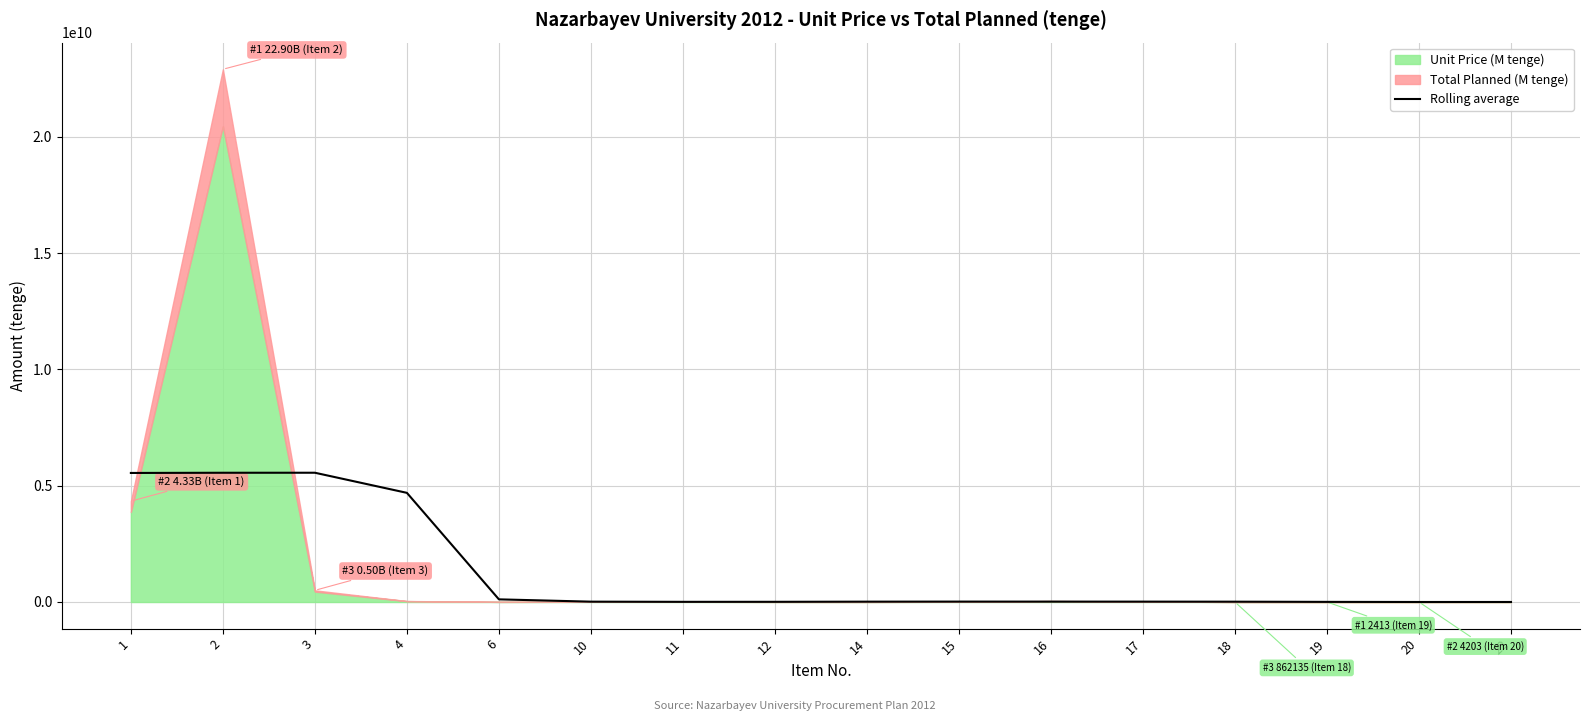

Reading left to right, extract all data points from this chart.

5547828138.7	5556116138.7	5557236138.7	4692469776.5	113631053.5	14336000.0	6764800.0	7884800.0	14380800.0	16844800.0	16121227.1	15404909.7	13165750.3	4989750.3	509750.3	337323.2